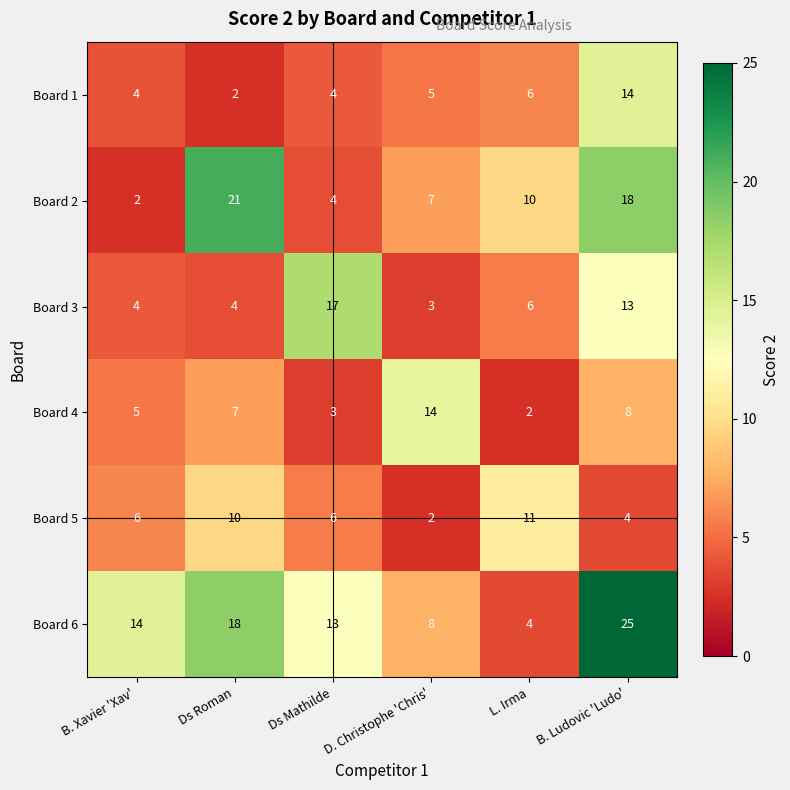

How many Board 5 values are between 4 and 10?

4